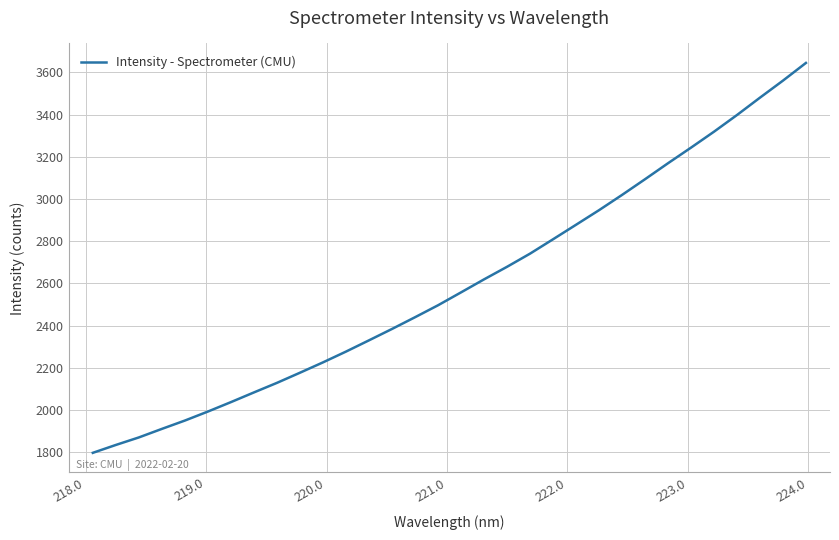

What is the minimum value shown in the chart?

1797.5